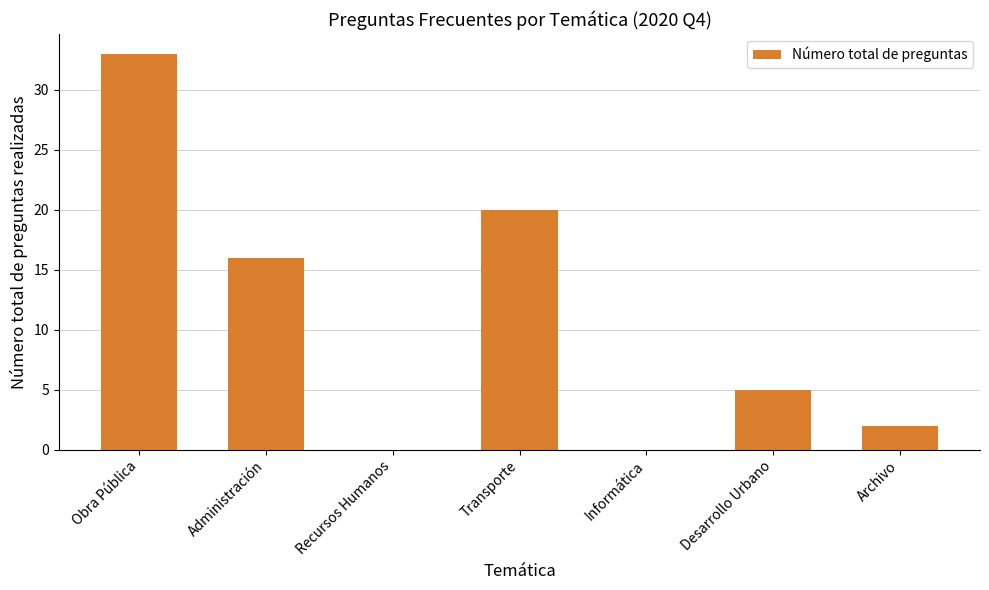

How many series are shown in this chart?

1